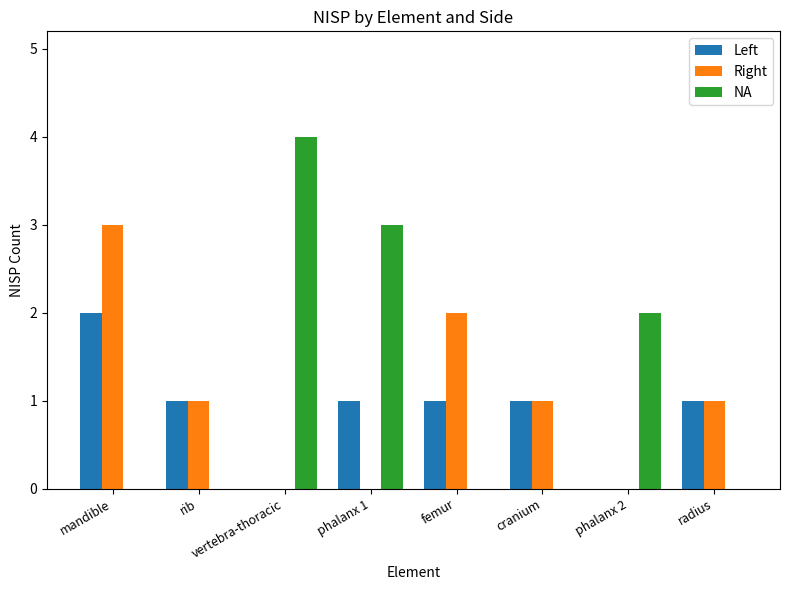

What is the sum of the NA values at vertebra-thoracic and mandible?

4